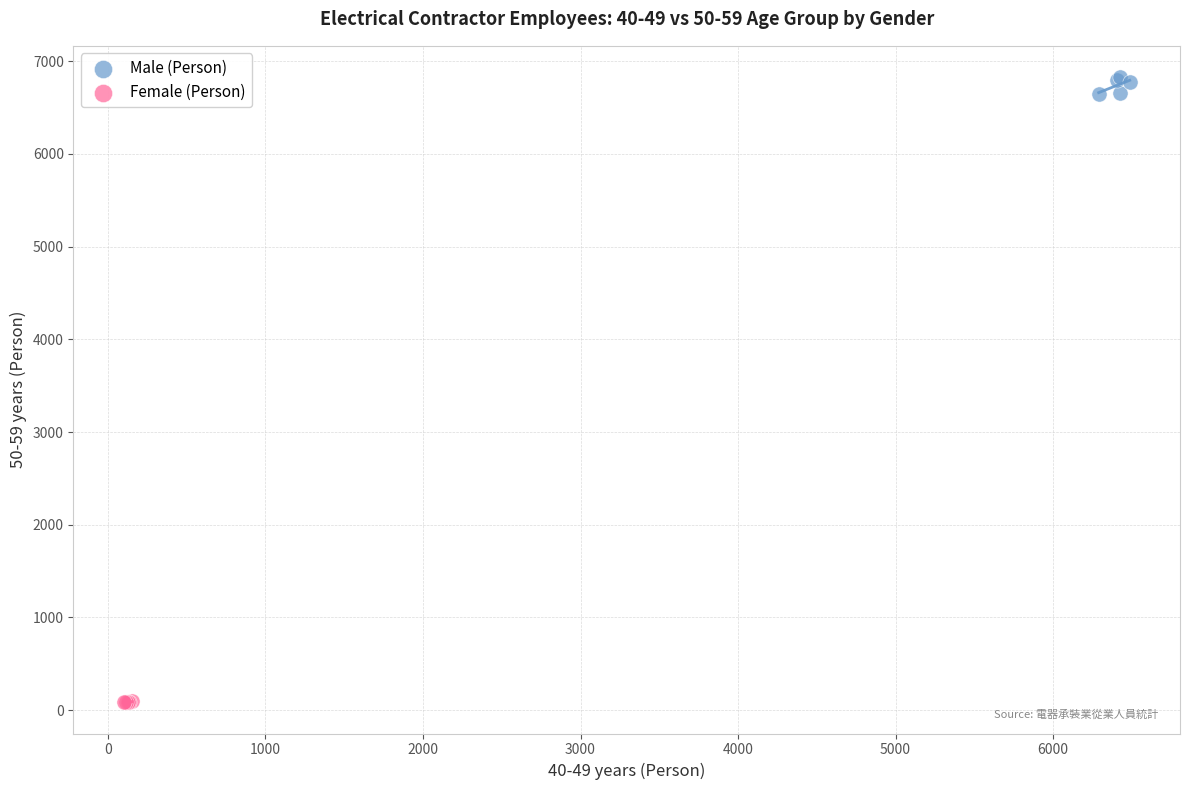

Which series has the largest Y range (max minus min)?

Male (Person)